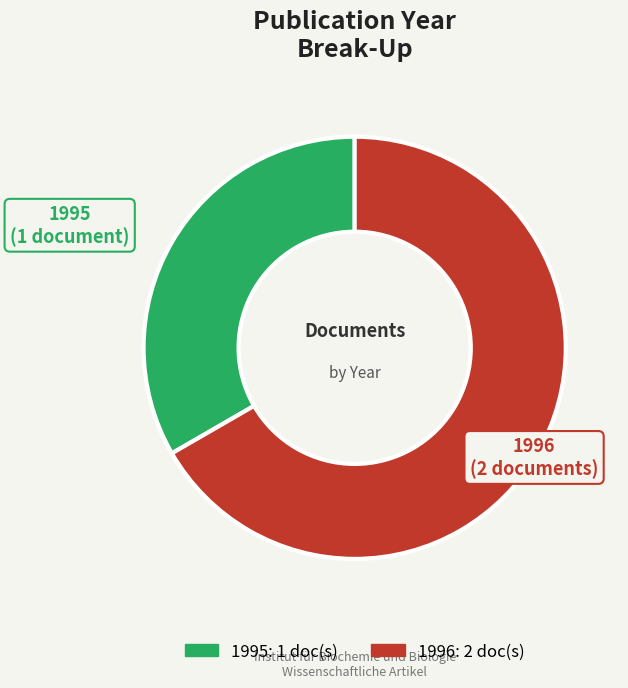

To the nearest percent, what is the average slice percentage?

50%